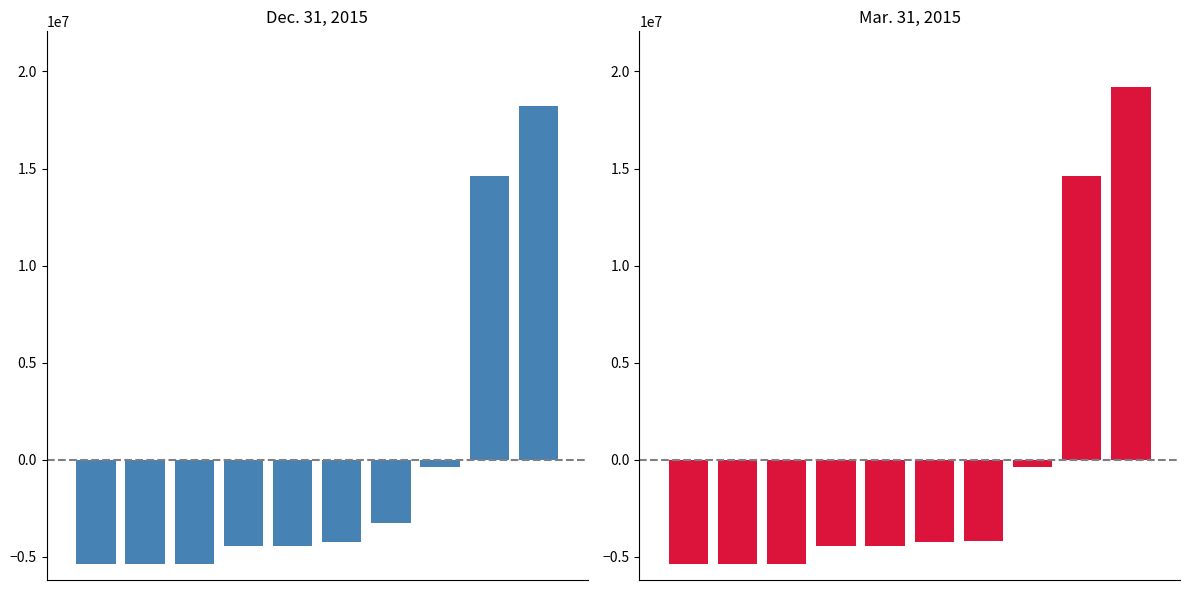

What is the difference between the maximum and minimum values in the Mar. 31, 2015 series?

24566903.0